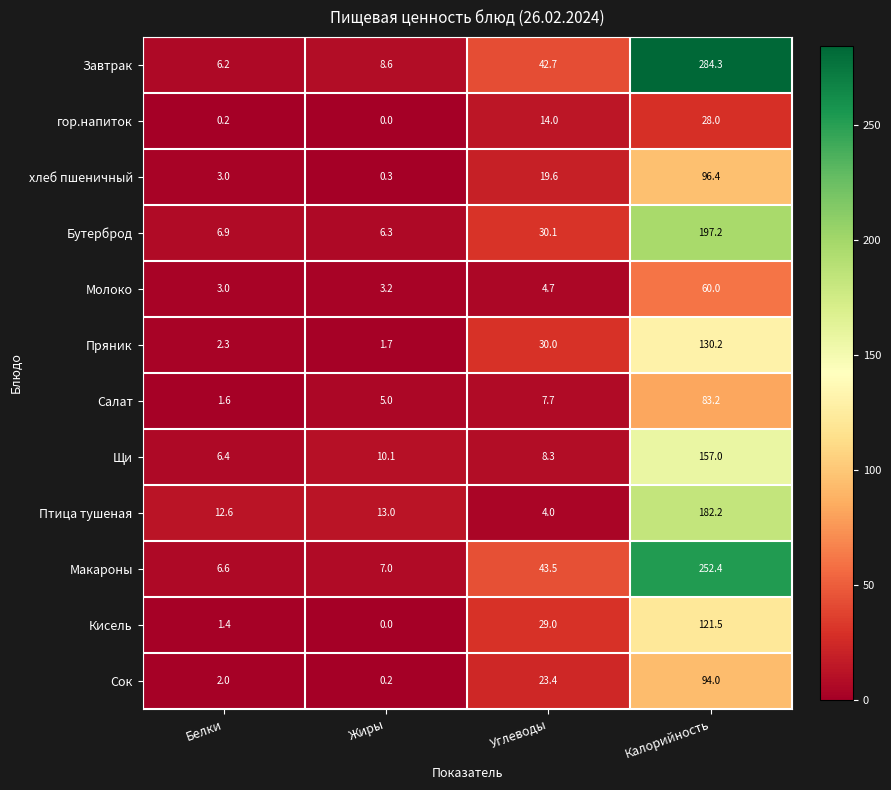

List the series in order of their peak value, highest first.

Завтрак, Макароны, Бутерброд, Птица тушеная, Щи, Пряник, Кисель, хлеб пшеничный, Сок, Салат, Молоко, гор.напиток